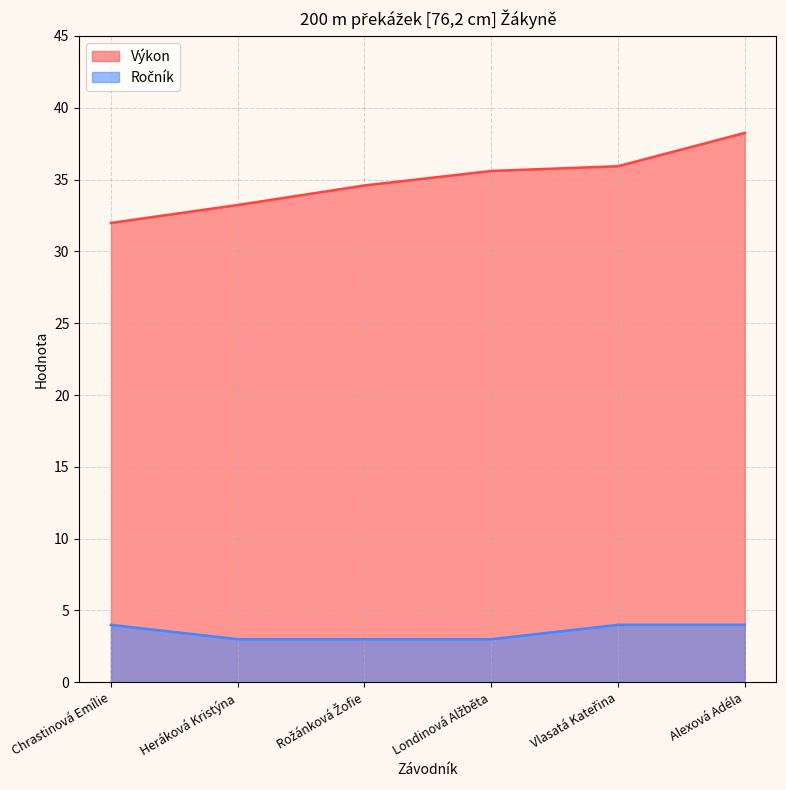

What is the total value across all series at Chrastinová Emílie?

36.0